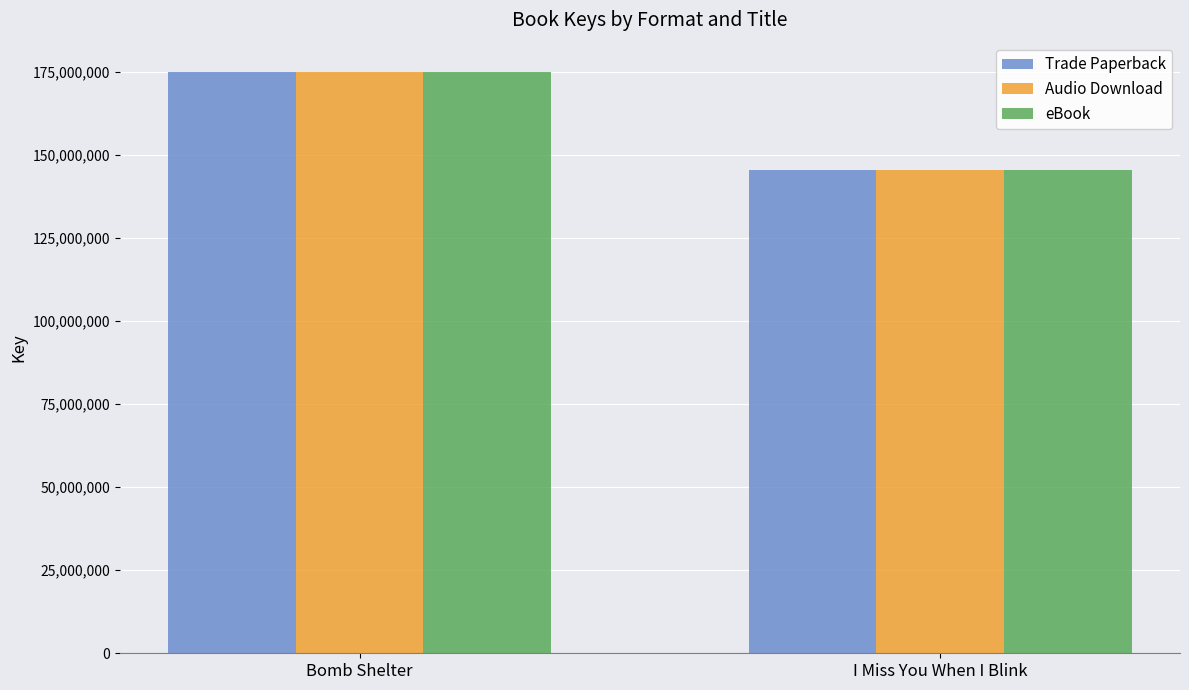

What is the total value across all series at Bomb Shelter?

524989107